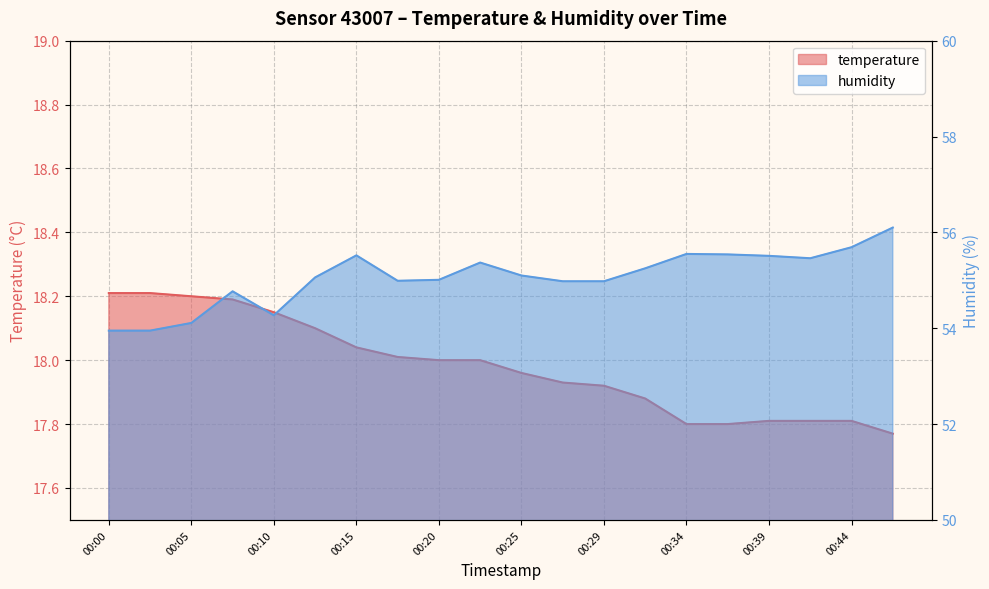

What is the maximum value shown in the chart?

56.1